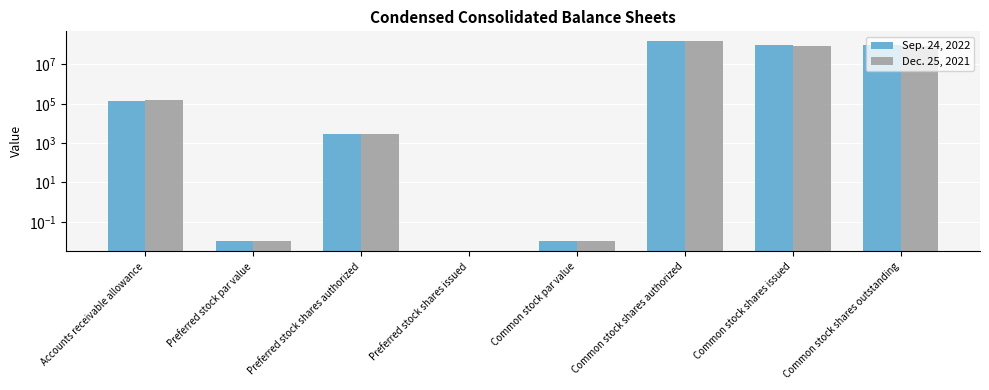

Reading left to right, list all the values displayed in this chart.

Sep. 24, 2022: Accounts receivable allowance=134000.0	Preferred stock par value=0.0	Preferred stock shares authorized=3000.0	Preferred stock shares issued=0.0	Common stock par value=0.0	Common stock shares authorized=150000000.0	Common stock shares issued=95107358.0	Common stock shares outstanding=92627059.0
Dec. 25, 2021: Accounts receivable allowance=150000.0	Preferred stock par value=0.0	Preferred stock shares authorized=3000.0	Preferred stock shares issued=0.0	Common stock par value=0.0	Common stock shares authorized=150000000.0	Common stock shares issued=92146761.0	Common stock shares outstanding=89988528.0